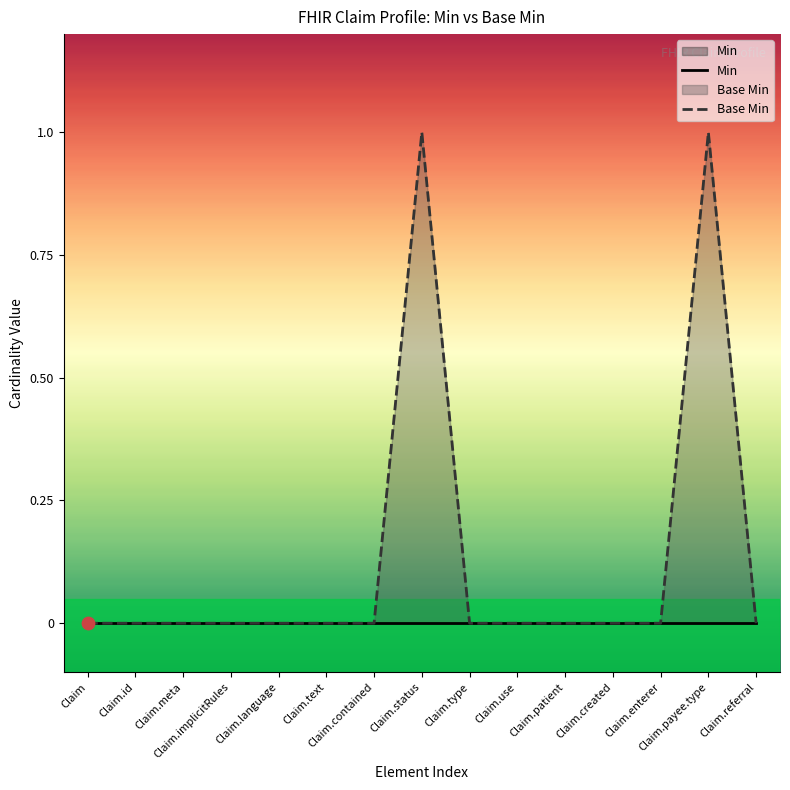

Which series has the widest spread of Y values?

Base Min